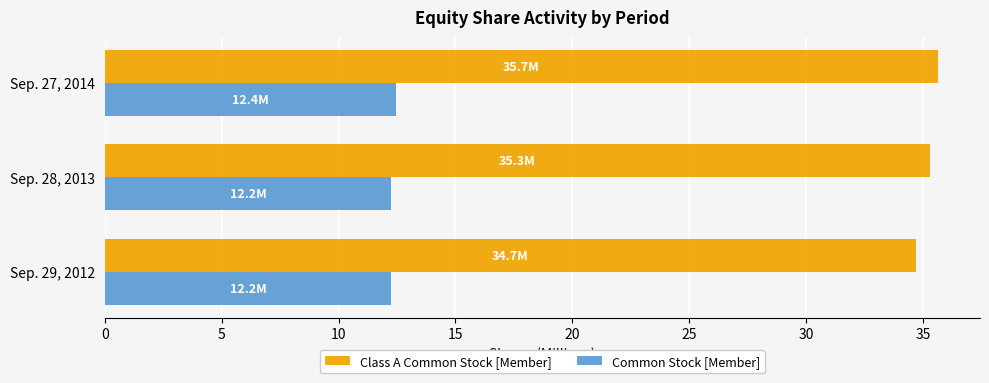

Which series has the largest range (max minus min)?

Class A Common Stock [Member]